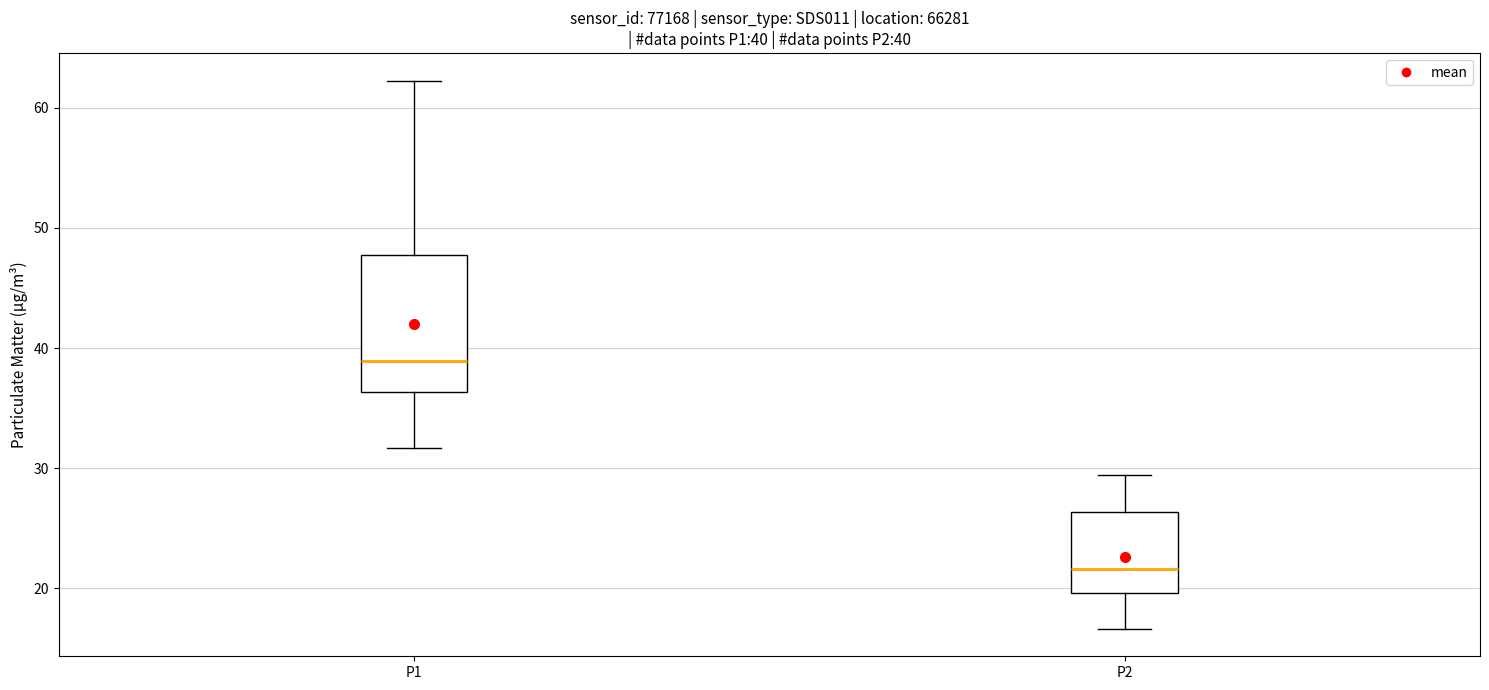

Which box has the lowest median line?

P2